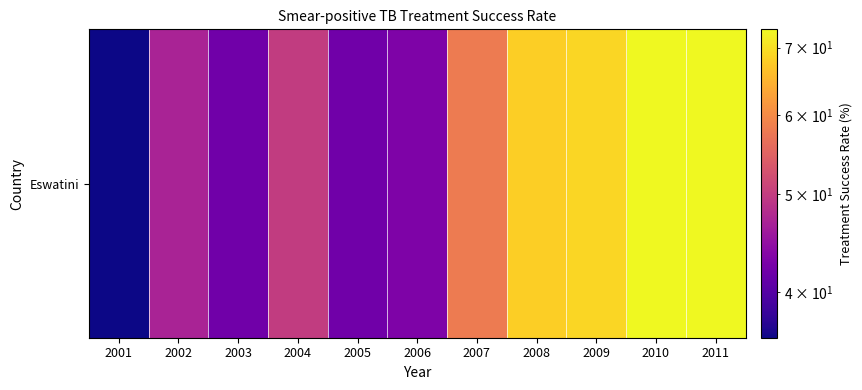

Rank the categories by value from highest to lowest.

2010, 2011, 2009, 2008, 2007, 2004, 2002, 2006, 2003, 2005, 2001